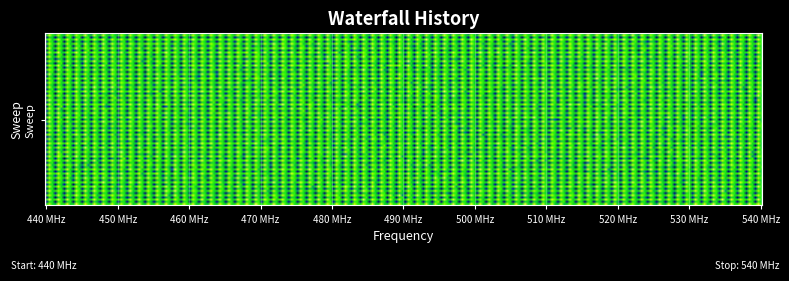

Count the number of data series in this chart.

2